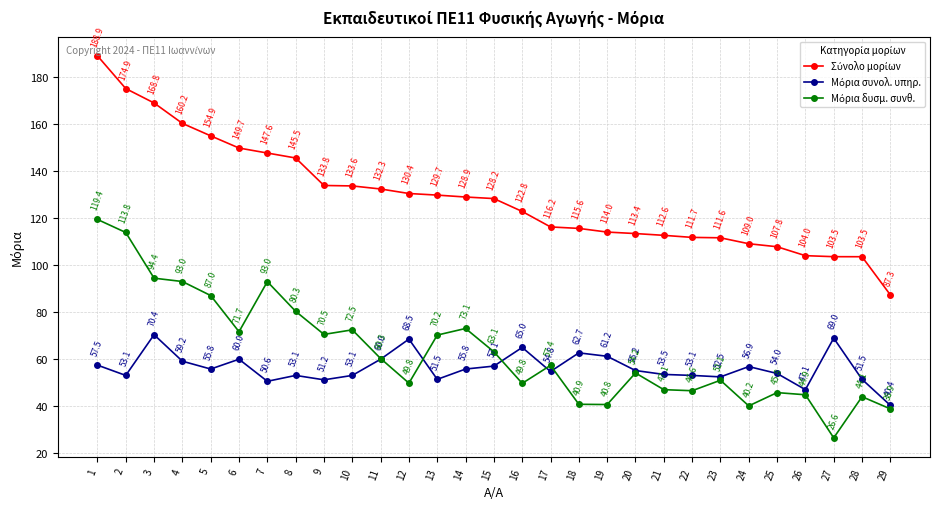

At how many categories does at least one series exceed 52?

29